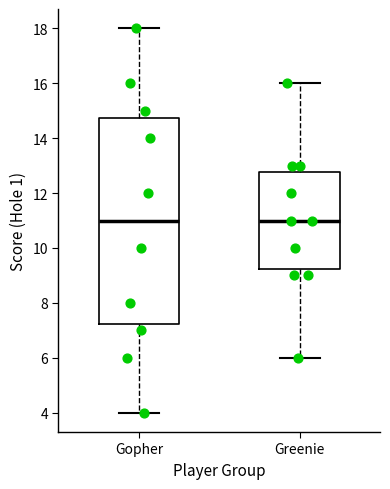

Reading left to right, transcribe this box plot: for each box, give where its median line is, the range the box spans, and where its two whiskers end, as read against the y-axis. The values are not printed on the chart, so give them approximately, as read against the axis.

Gopher: median 11.0, box 7.2 to 14.8, whiskers 4.0 to 18.0
Greenie: median 11.0, box 9.2 to 12.8, whiskers 6.0 to 16.0